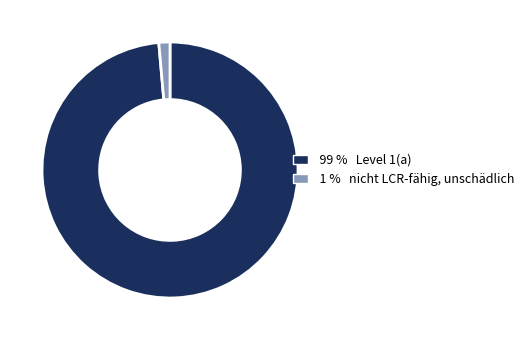

Is there a majority slice in this chart?

Yes